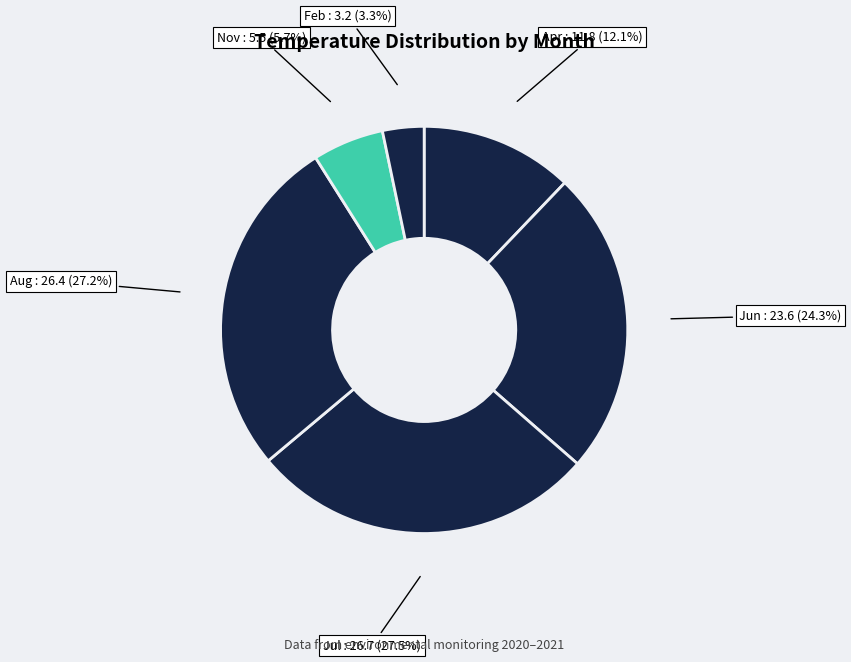

What is the total percentage of Aug and Feb?

30.5%